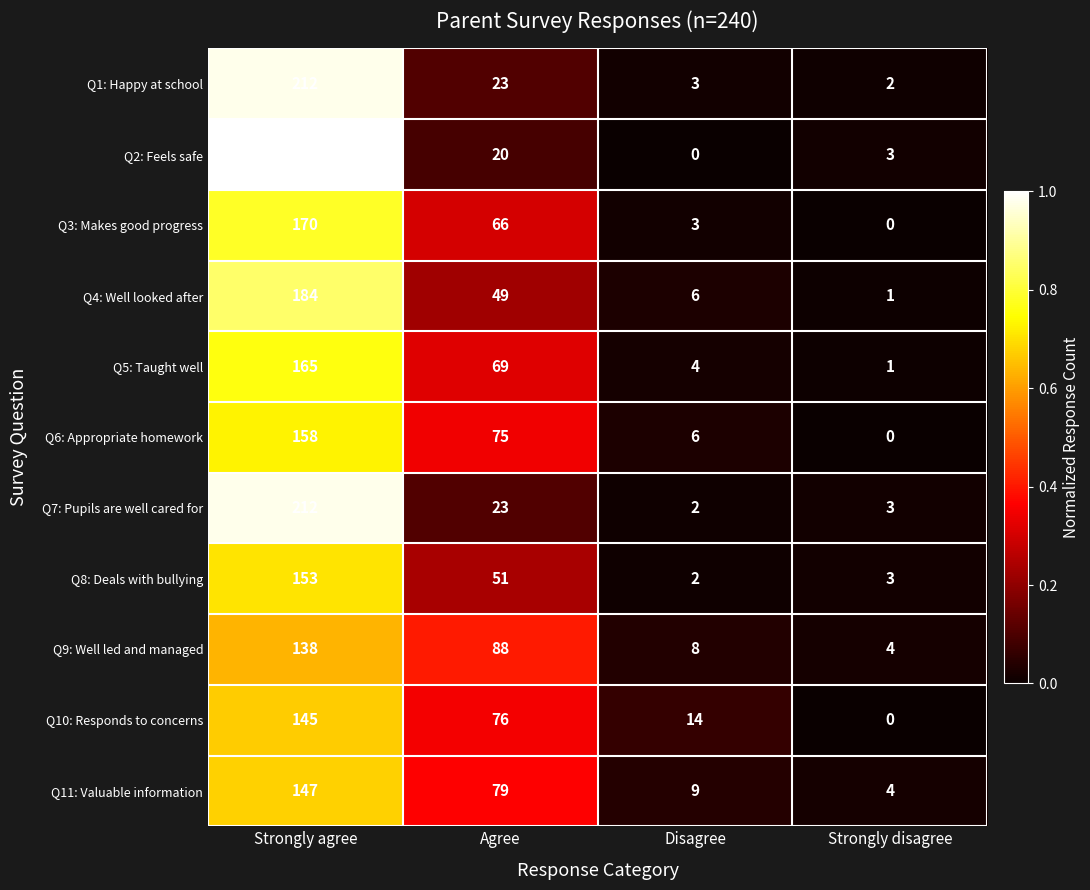

At which category is the sum across all series the highest?

Strongly agree